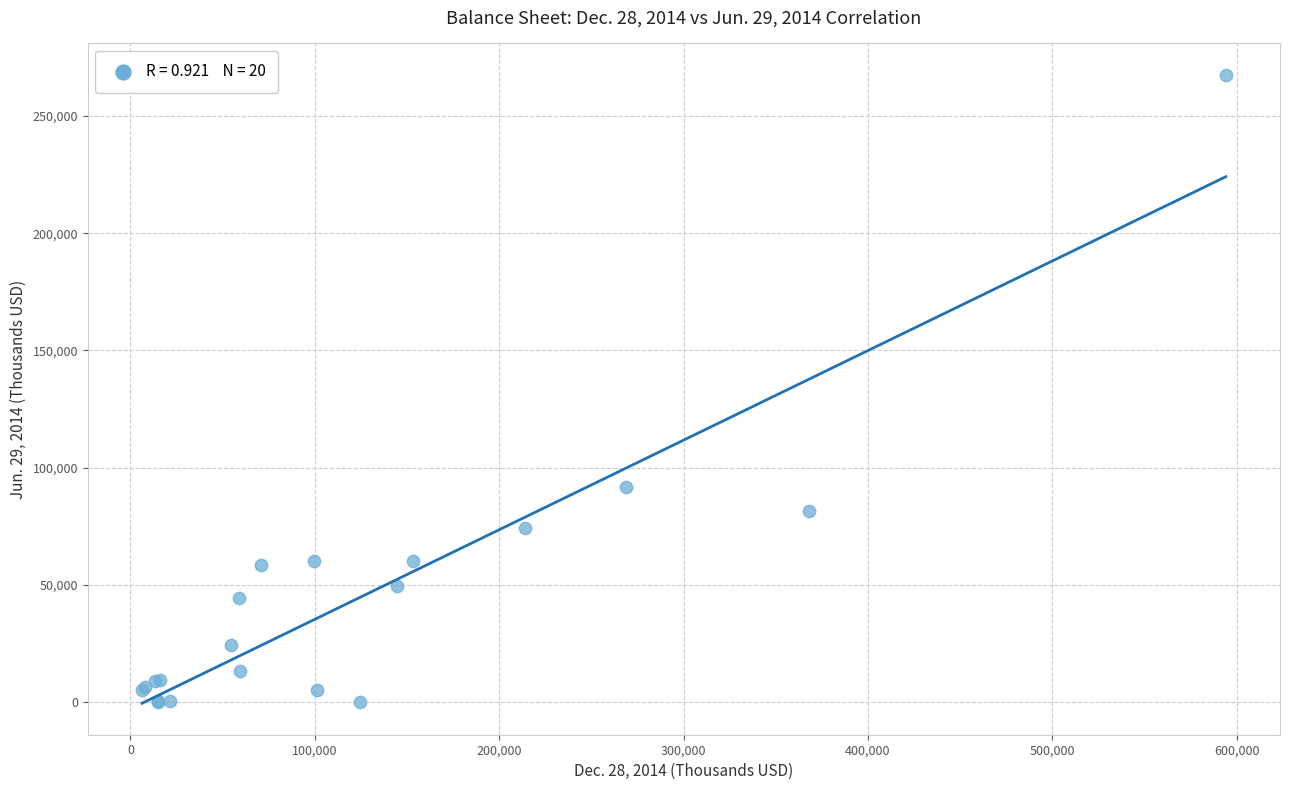

What Y value in the scatter plot is closest to 133784?

91818